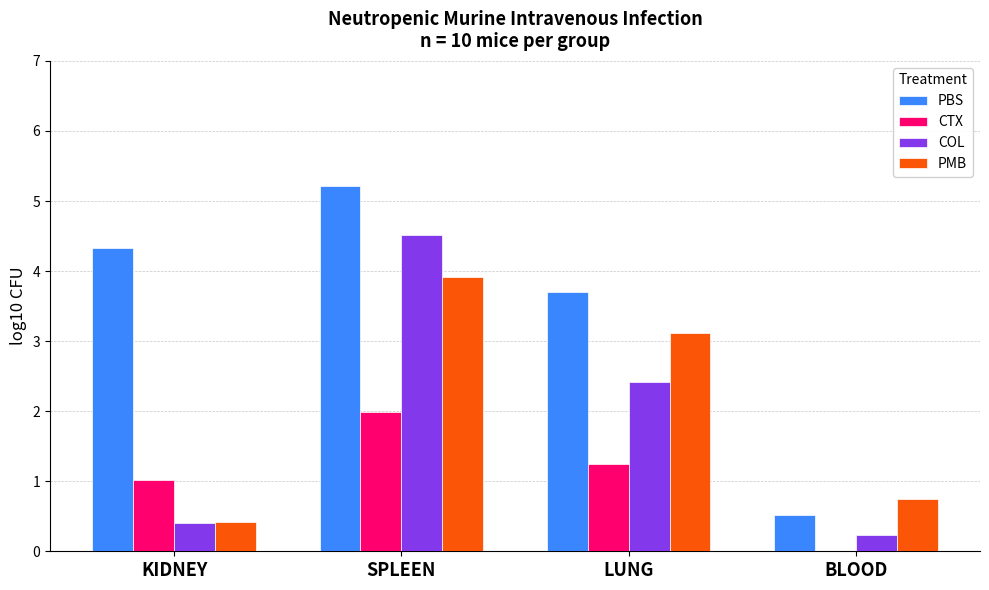

Read the PBS value at BLOOD.

0.5